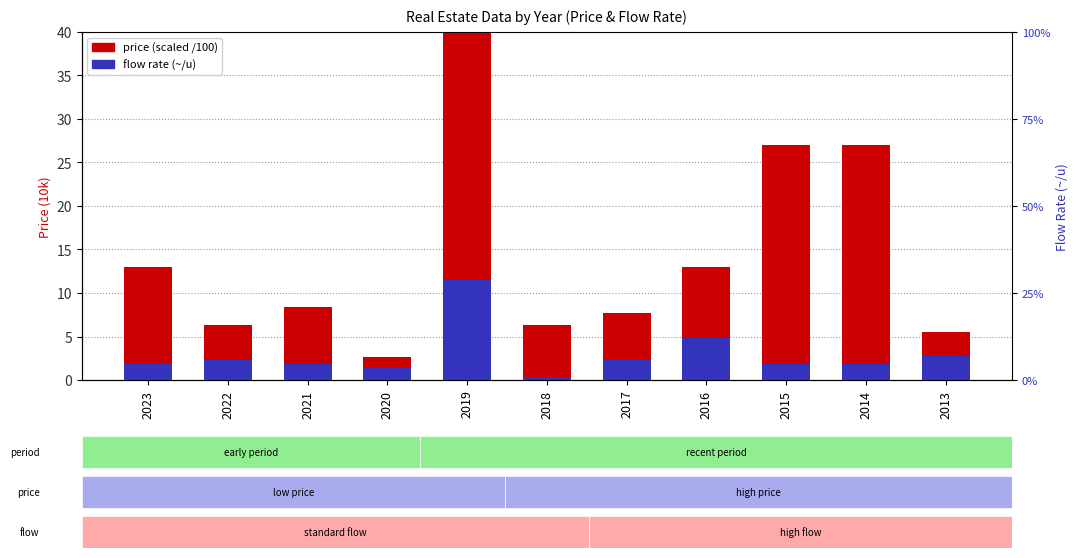

How many bars are there in each group?

2